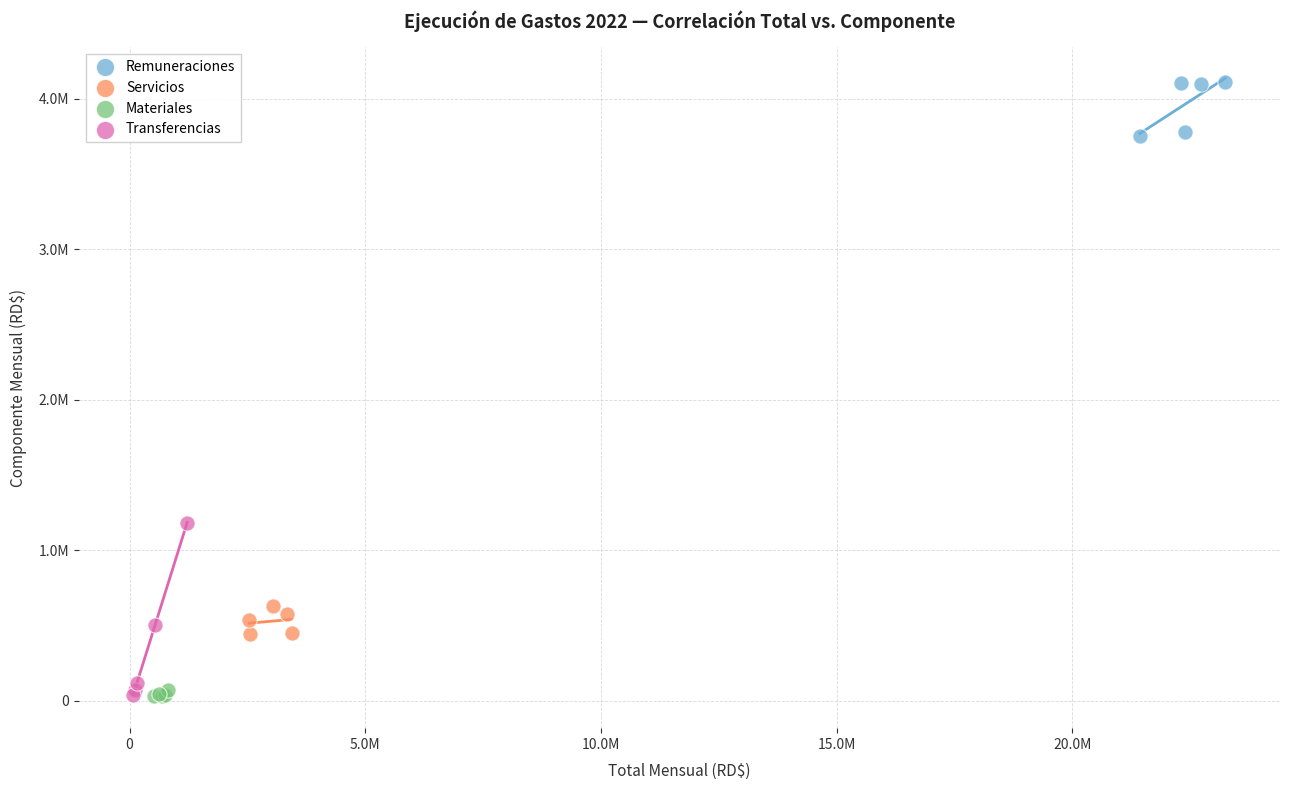

What are all the series names shown in the legend?

Remuneraciones, Servicios, Materiales, Transferencias